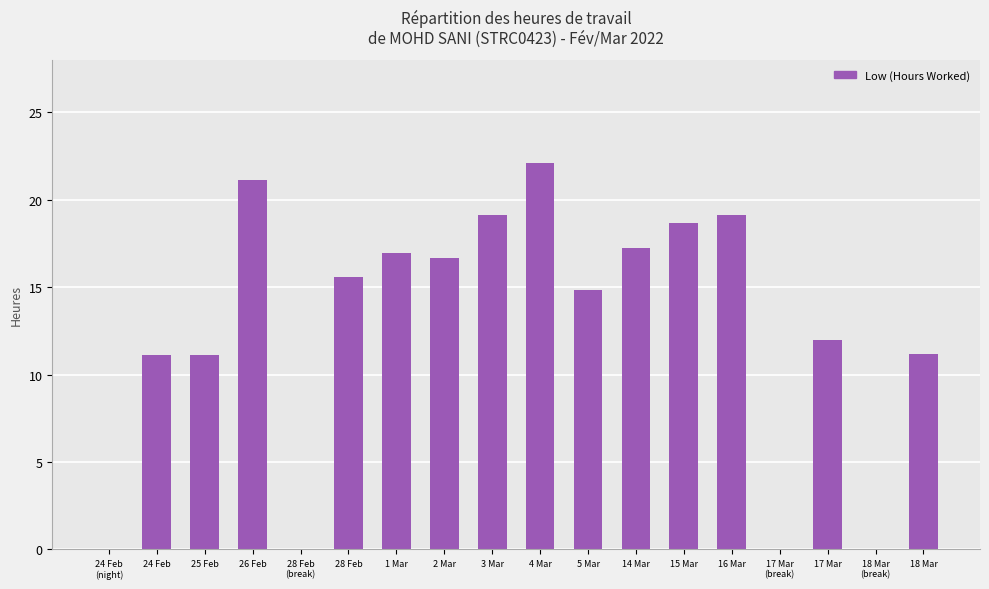

The value at 2 Mar is 16.7. True or false?

True